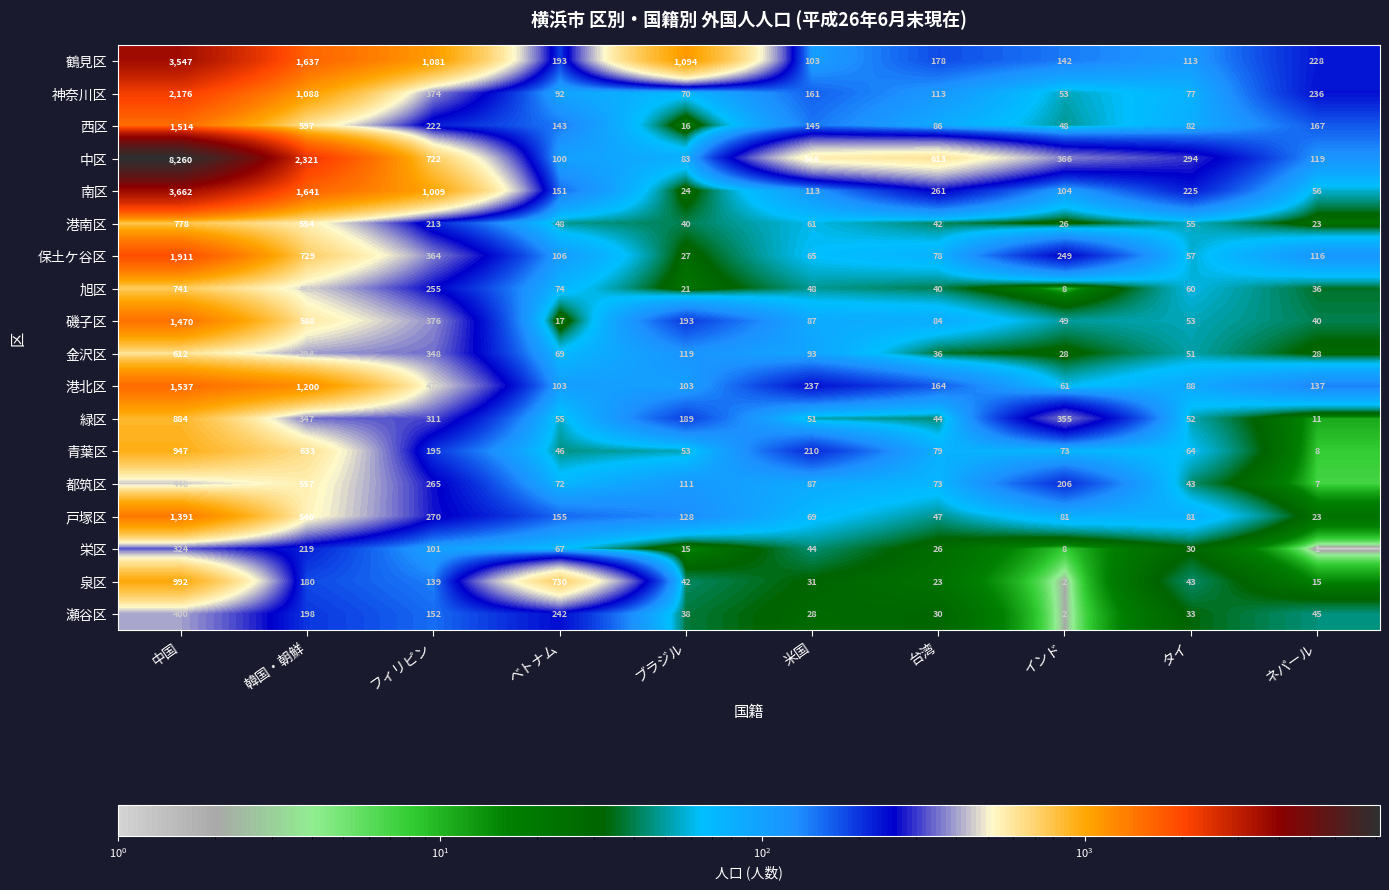

True or false: 青葉区 has a value of 195 at フィリピン.

True